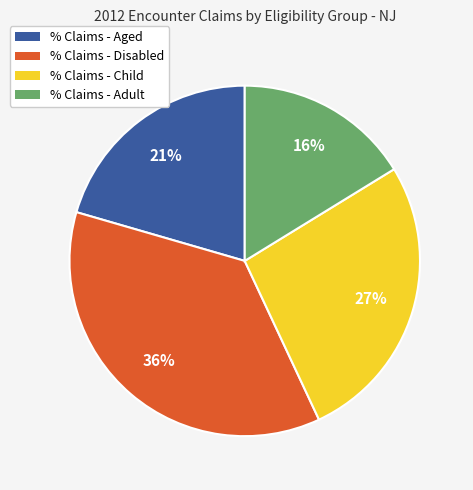

To the nearest percent, what is the average slice percentage?

25%